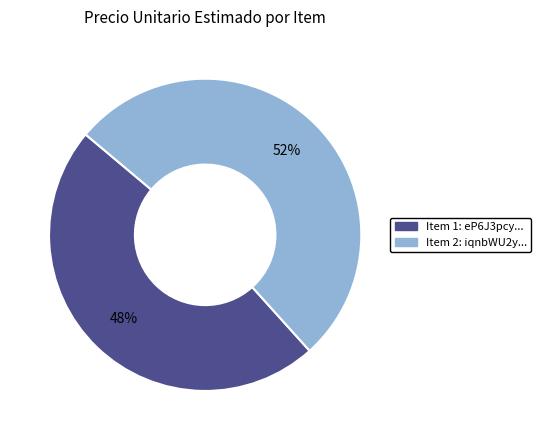

Does any single category account for the majority?

Yes